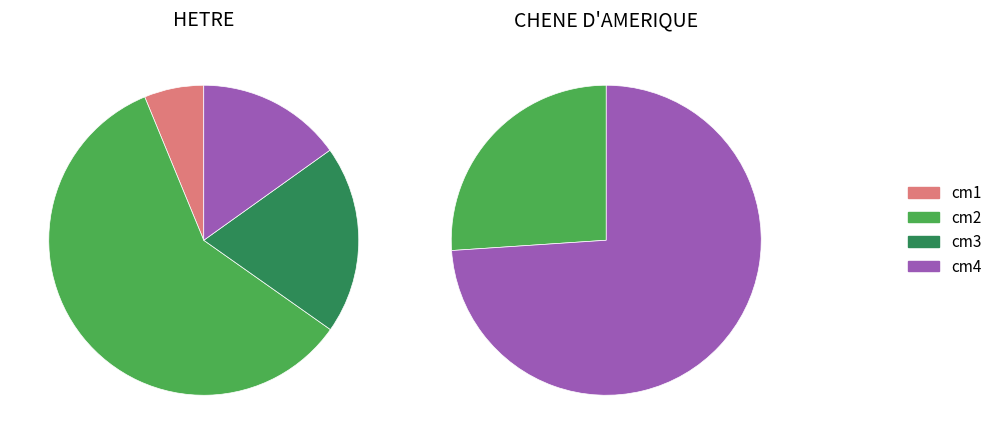

Count the number of slices in the pie.

2